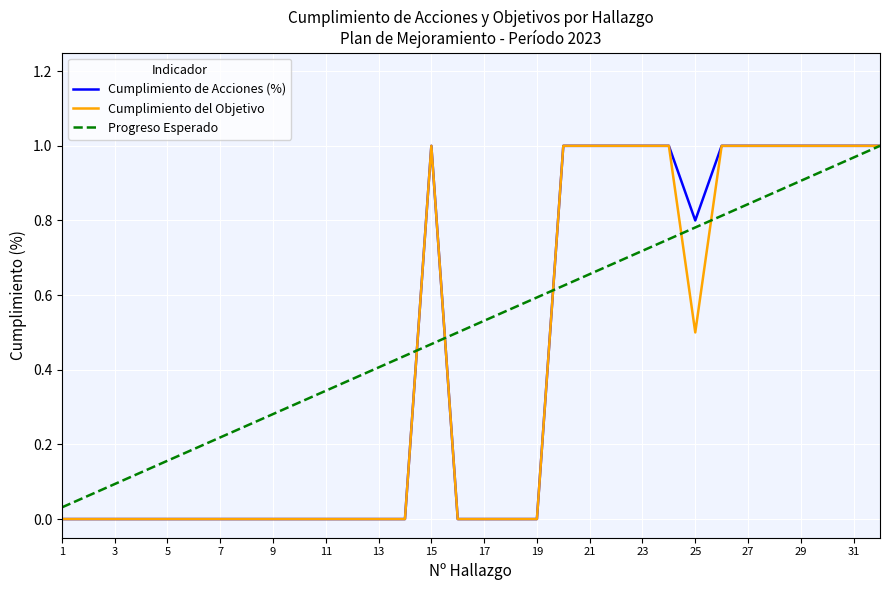

Which series has the largest total across all categories?

Progreso Esperado